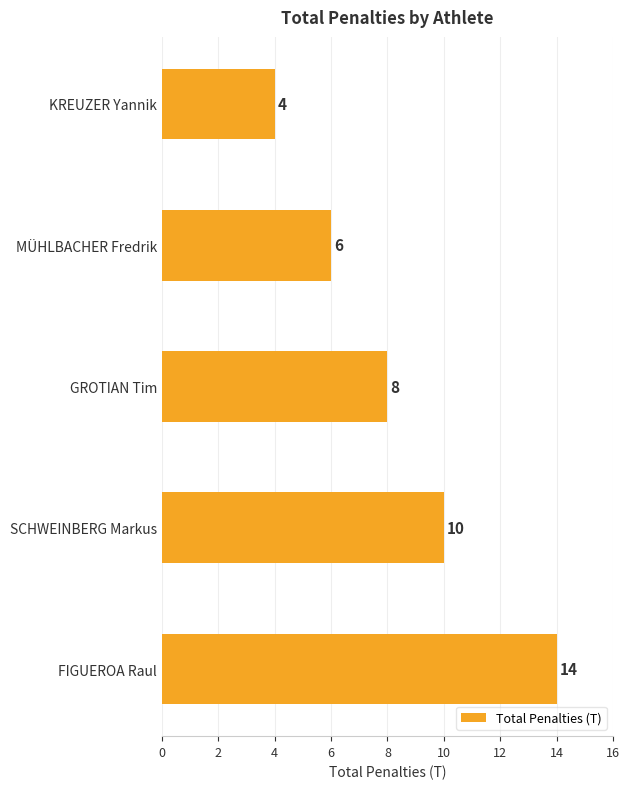

Approximately how many times larger is the value at MÜHLBACHER Fredrik compared to FIGUEROA Raul?

0.4